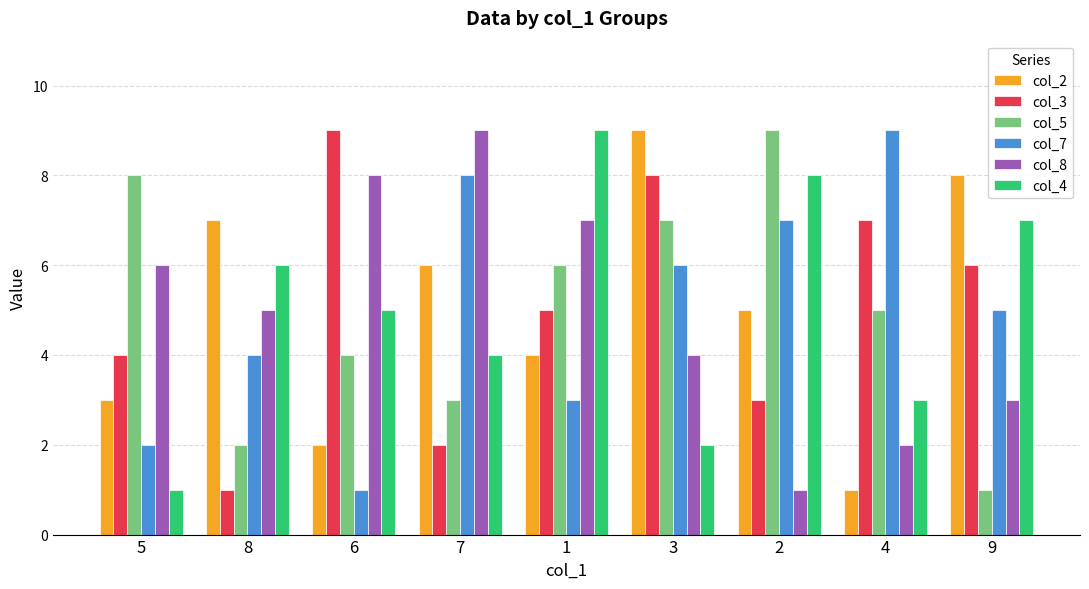

At 7, list the series in order from largest to smallest.

col_8, col_7, col_2, col_4, col_5, col_3